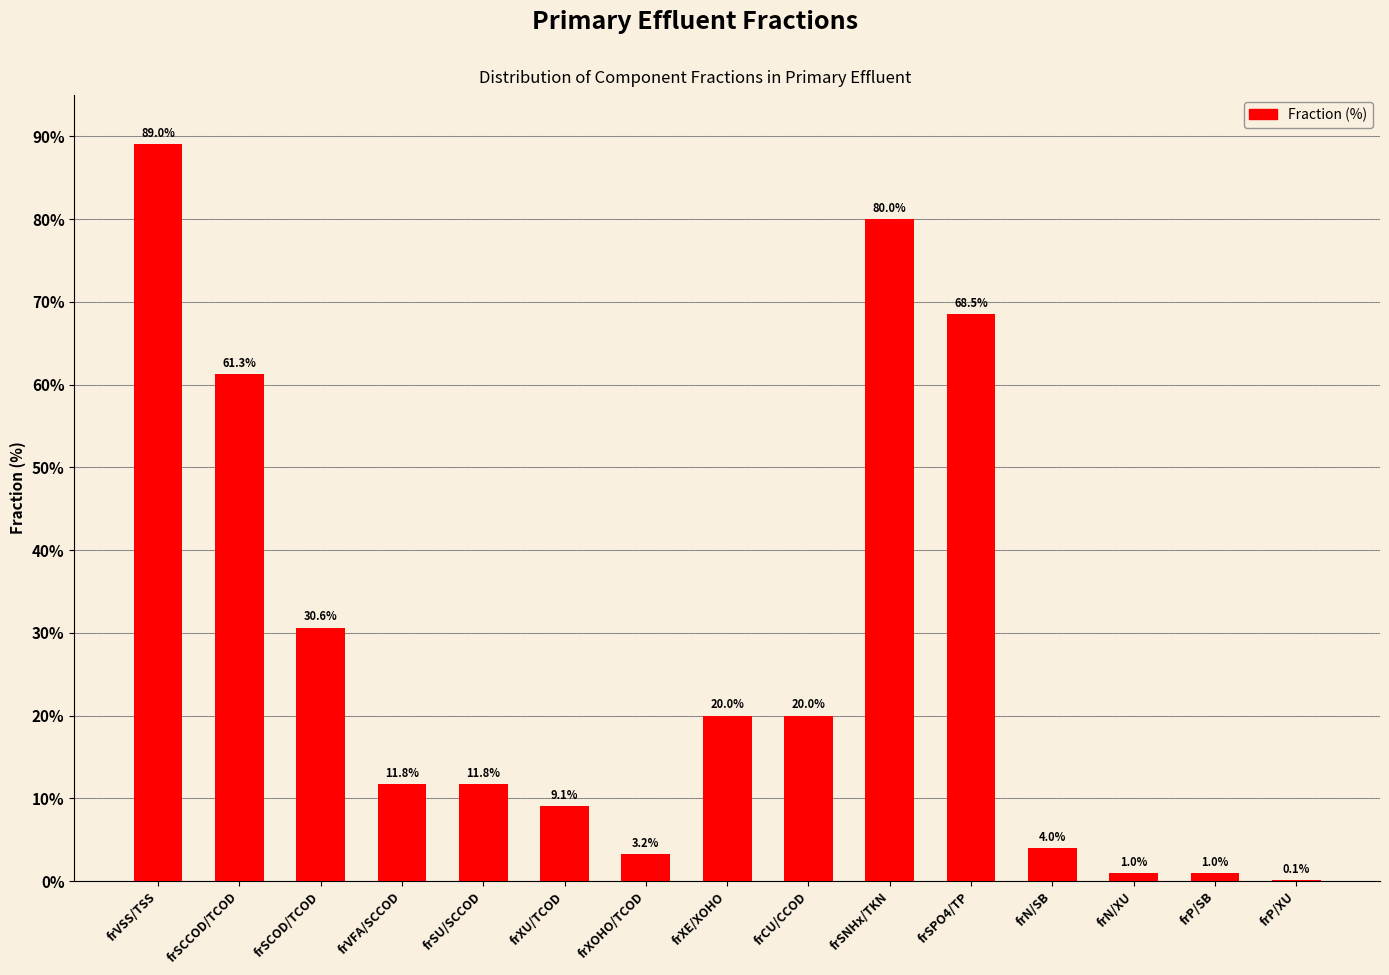

The value at frVSS/TSS is 29.0. True or false?

False